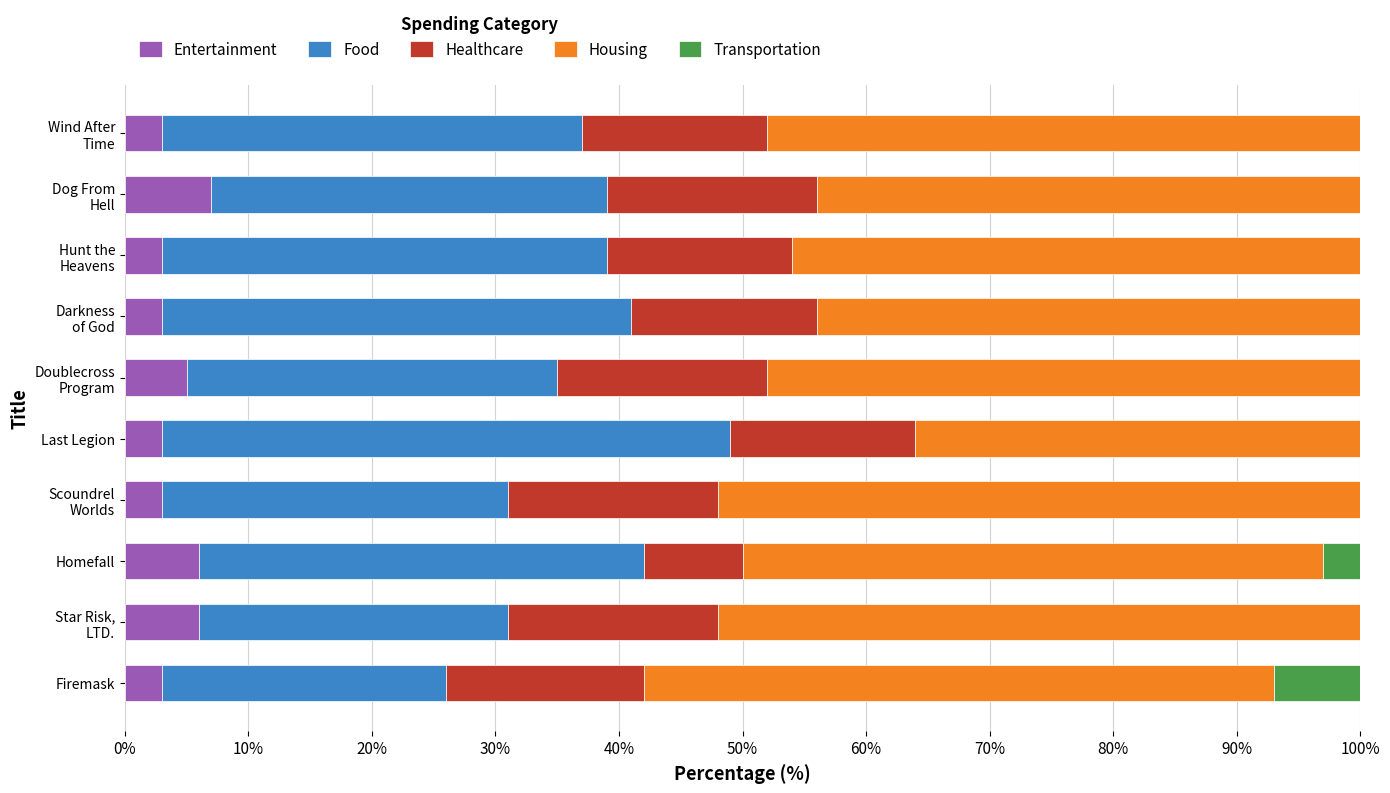

What is the average value of the Entertainment series?

4